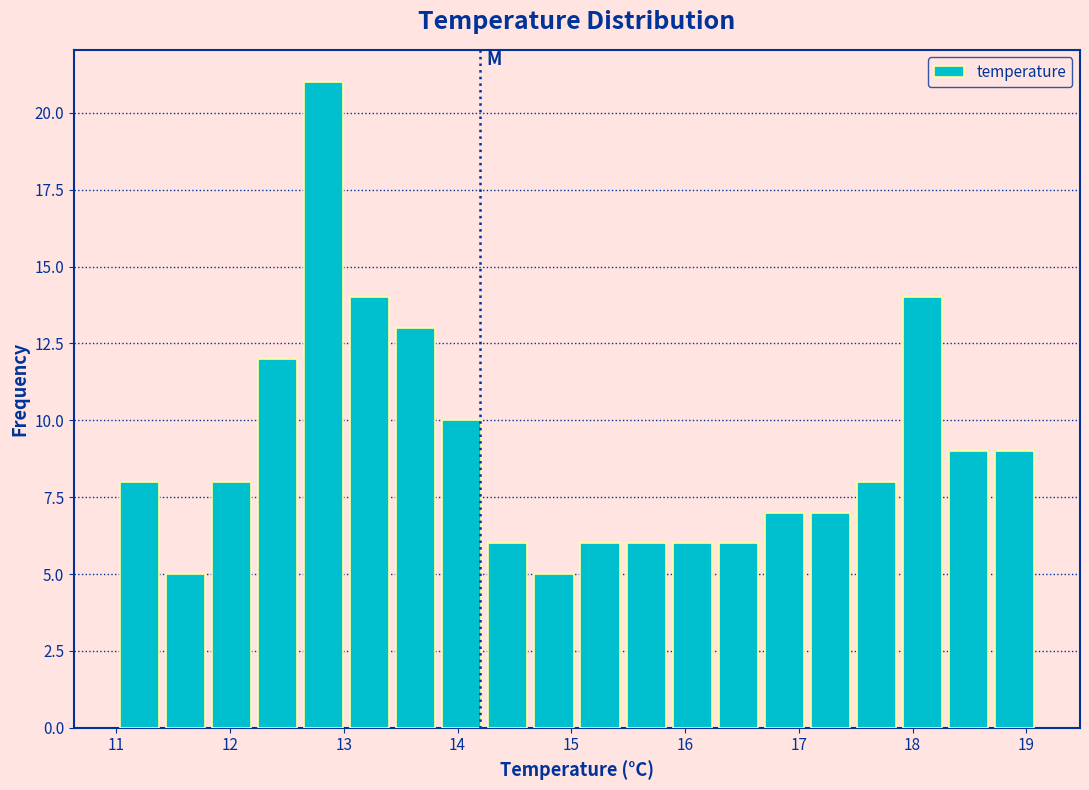

What is the height of the bar covering 11.8 to 12.2 on the x-axis? Neither the bar edges nor the heights are printed on the chart, so give them approximately, as read against the axes.

8